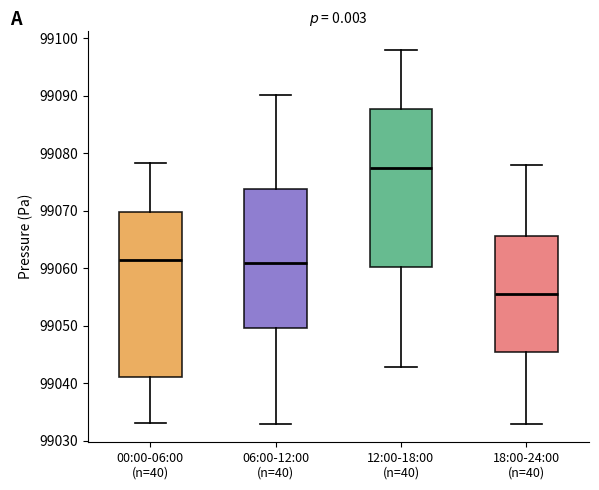

Which box's median line is the highest?

12:00-18:00 (n=40)